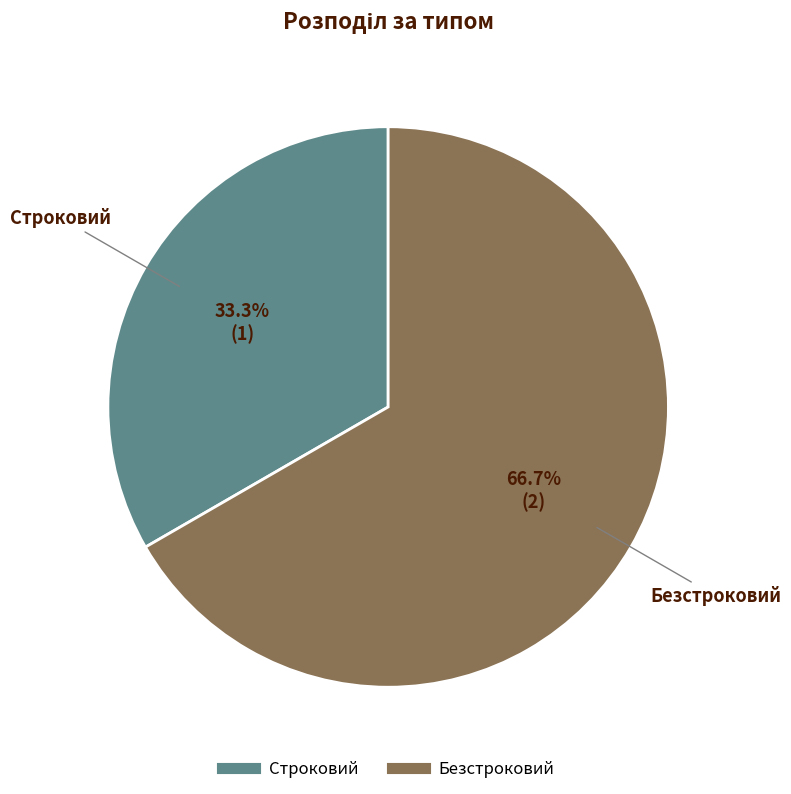

Does Строковий represent more than half of the total?

No